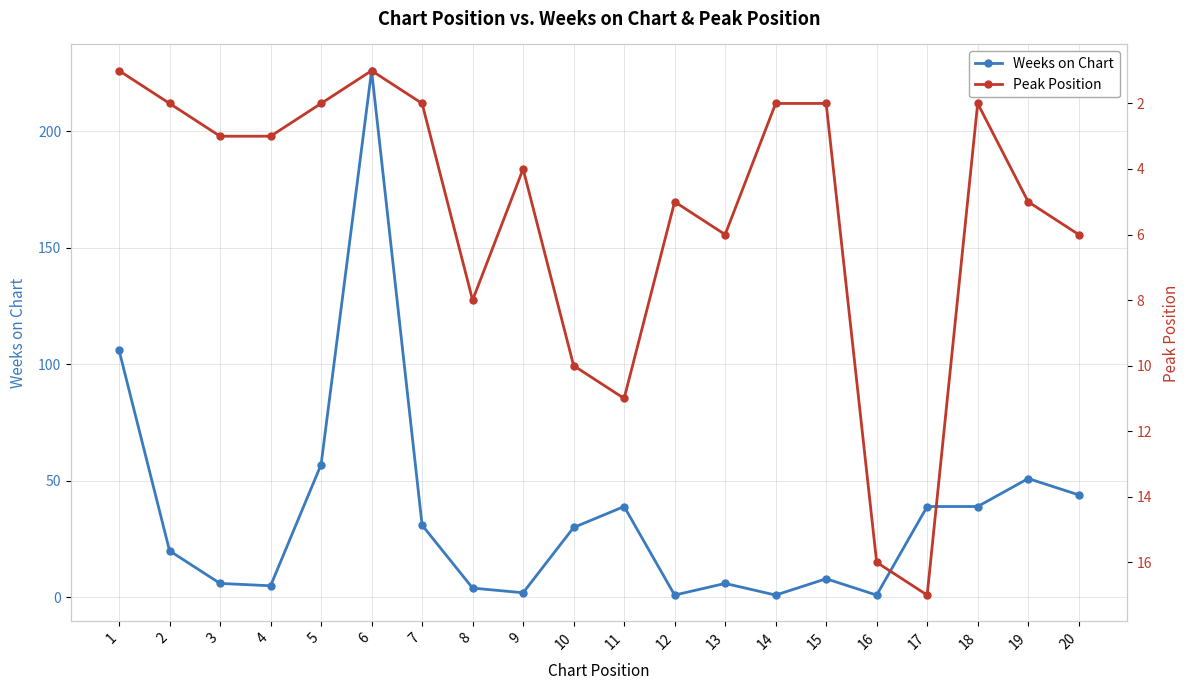

Does the chart have visible grid lines?

Yes